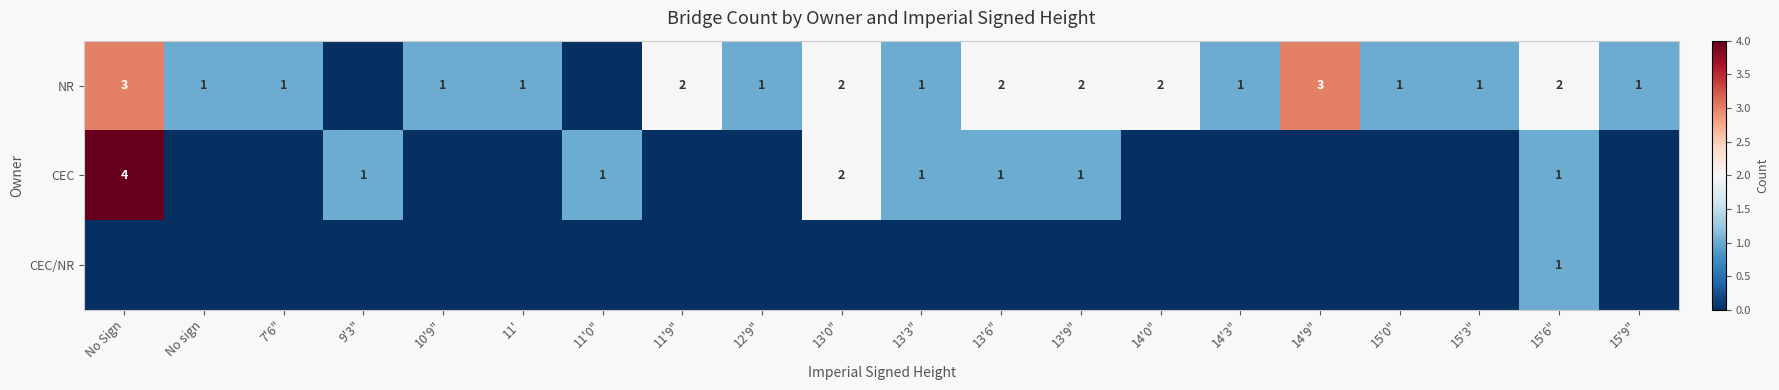

True or false: NR has a value of 2 at 13'6".

True